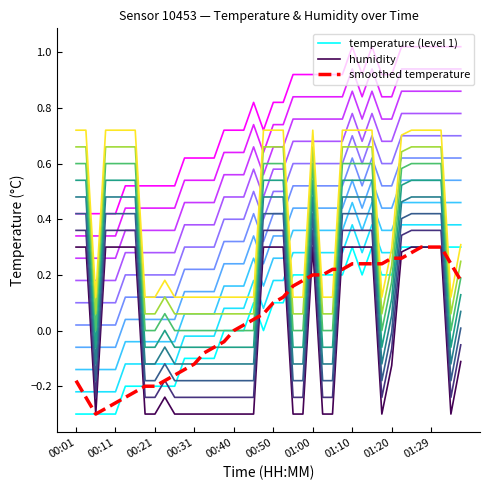

The value of humidity at 00:40 is 0.2. True or false?

False